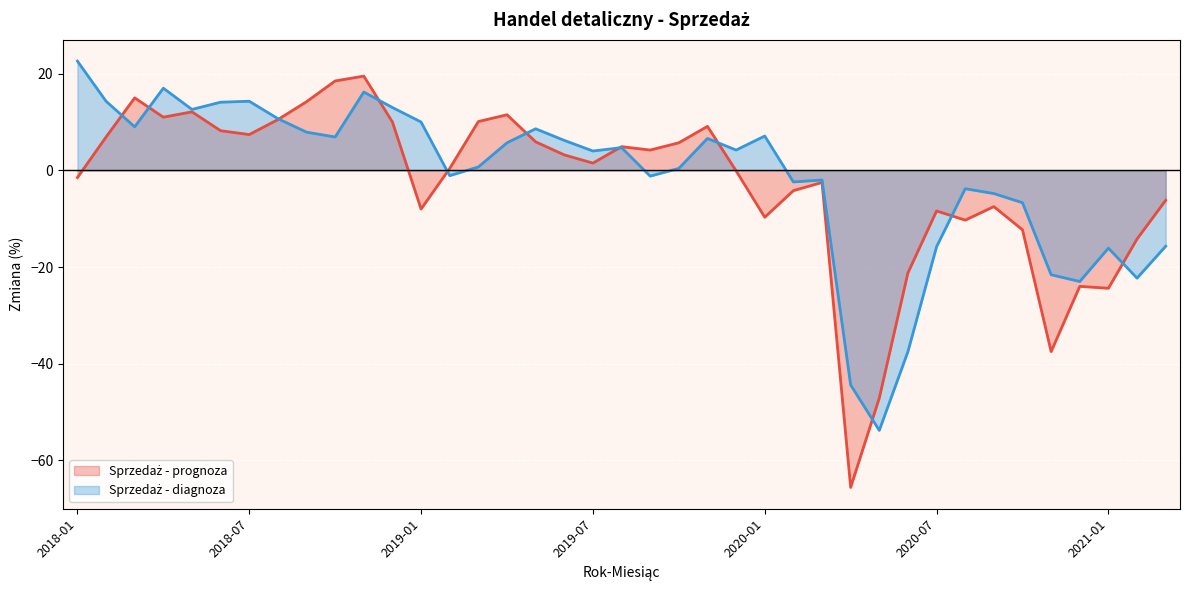

How many interior local valleys does the Sprzedaż - prognoza series have?

10